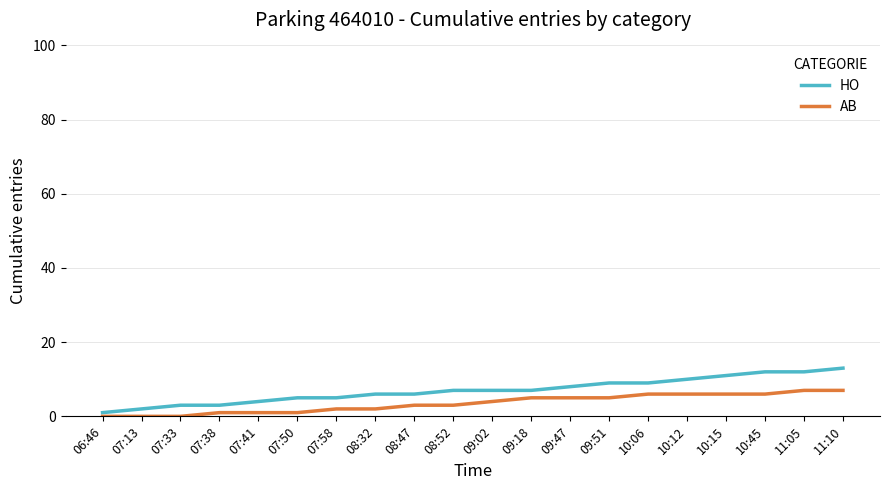

Which series has the widest spread of values?

HO